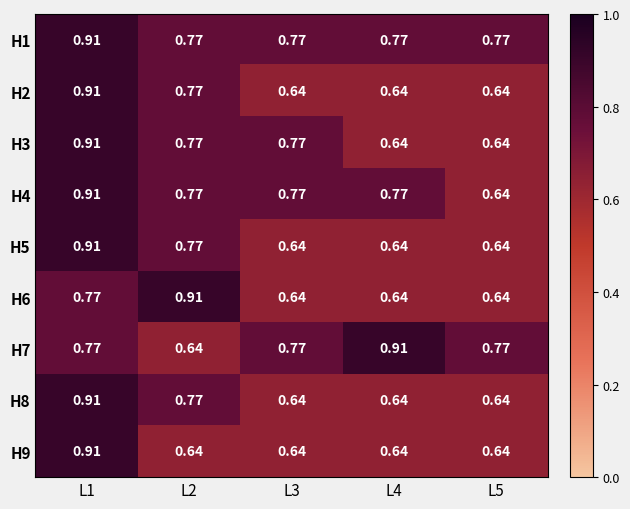

How many data points does each series have?

5